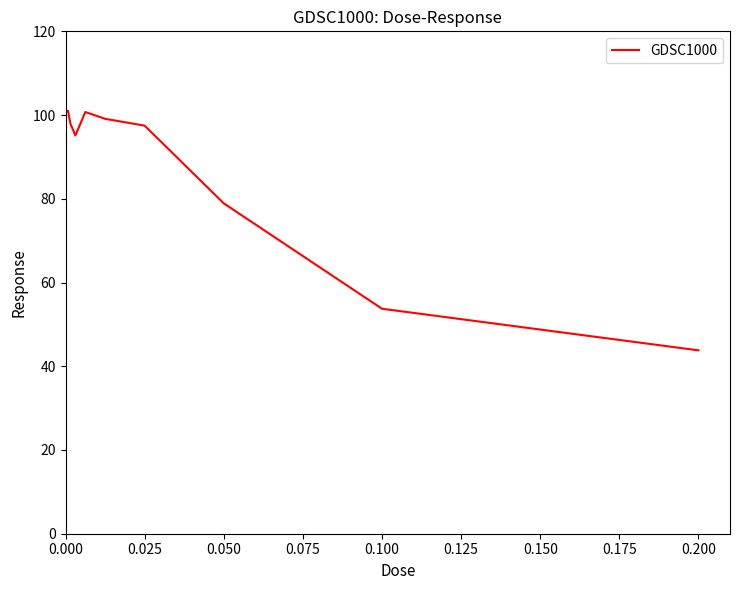

What is the minimum value shown in the chart?

43.8